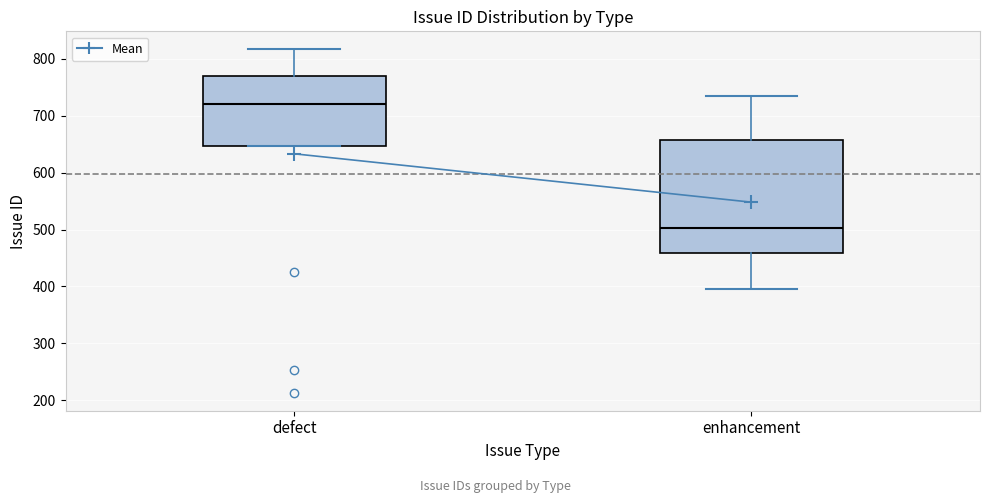

Reading left to right, transcribe this box plot: for each box, give where its median line is, the range the box spans, and where its two whiskers end, as read against the y-axis. The values are not printed on the chart, so give them approximately, as read against the axis.

defect: median 720, box 650 to 770, whiskers 650 to 820
enhancement: median 500, box 460 to 660, whiskers 400 to 730